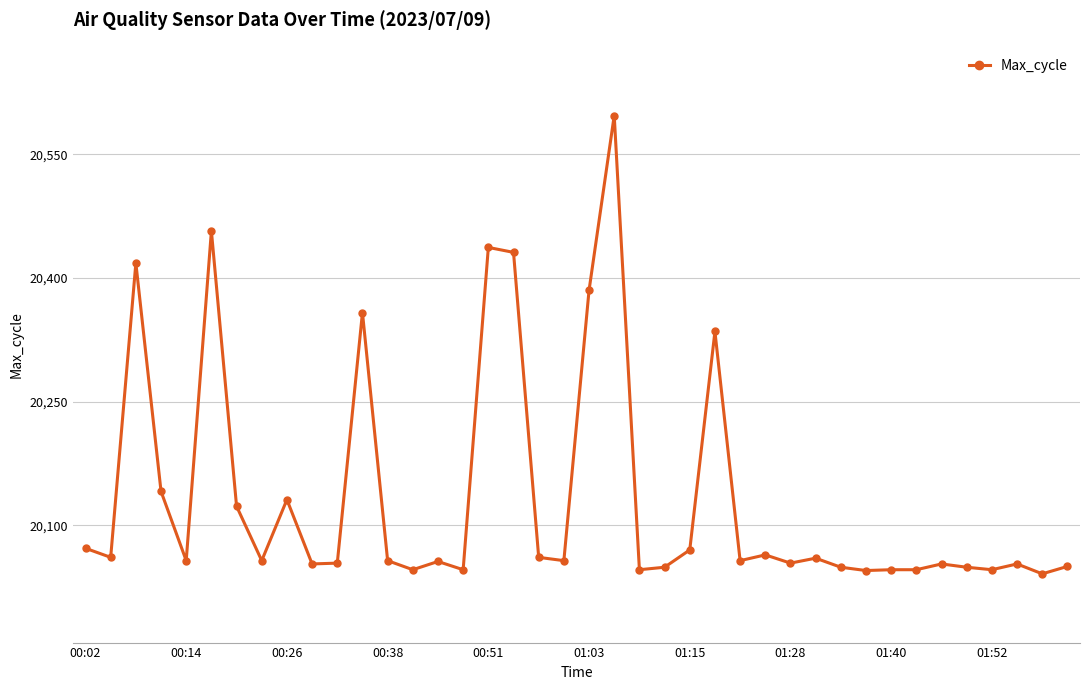

True or false: there are more than 1 points higher than both neighbors.

True